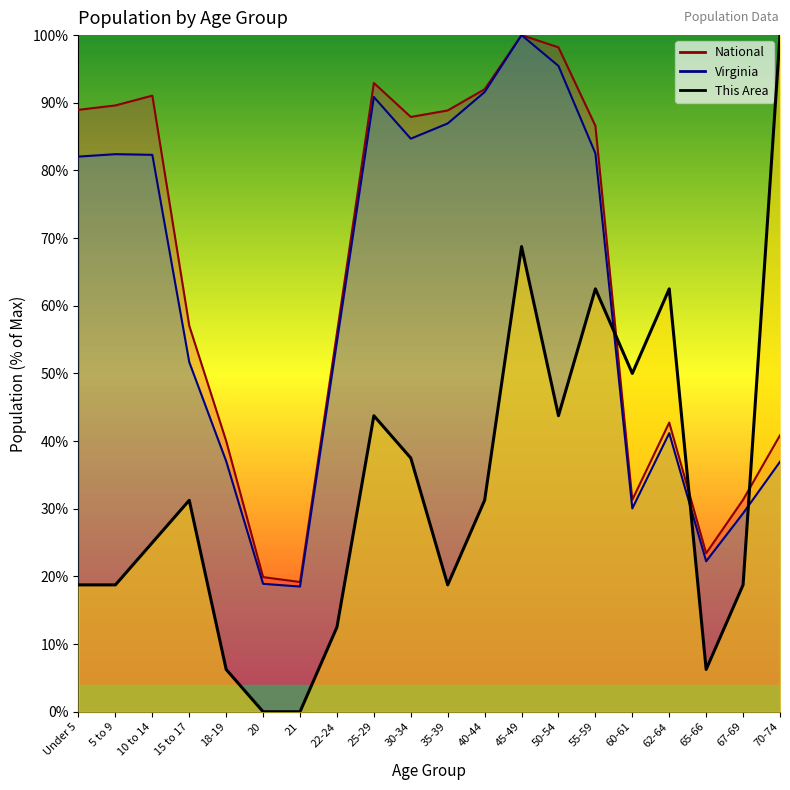

Reading right to left, what are all the values shown in this chart?

This Area: 70-74=100.0	67-69=18.8	65-66=6.2	62-64=62.5	60-61=50.0	55-59=62.5	50-54=43.8	45-49=68.8	40-44=31.2	35-39=18.8	30-34=37.5	25-29=43.8	22-24=12.5	21=0.0	20=0.0	18-19=6.2	15 to 17=31.2	10 to 14=25.0	5 to 9=18.8	Under 5=18.8
Virginia: 70-74=36.9	67-69=29.3	65-66=22.2	62-64=41.2	60-61=30.0	55-59=82.5	50-54=95.4	45-49=100.0	40-44=91.6	35-39=86.9	30-34=84.7	25-29=90.9	22-24=54.7	21=18.5	20=18.9	18-19=37.0	15 to 17=51.7	10 to 14=82.3	5 to 9=82.4	Under 5=82.0
National: 70-74=40.9	67-69=31.3	65-66=23.4	62-64=42.7	60-61=31.3	55-59=86.6	50-54=98.2	45-49=100.0	40-44=92.0	35-39=88.9	30-34=87.9	25-29=92.9	22-24=56.0	21=19.2	20=19.9	18-19=40.0	15 to 17=57.0	10 to 14=91.1	5 to 9=89.6	Under 5=89.0